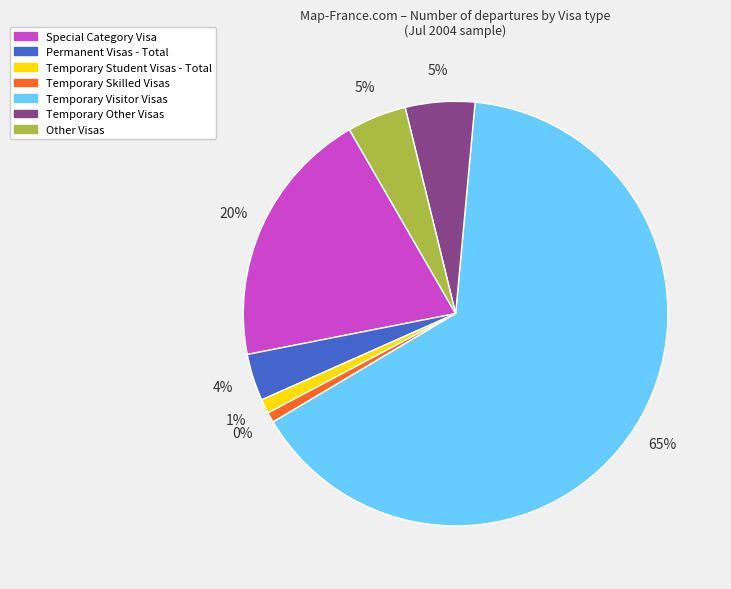

What is the largest slice in the pie chart?

Temporary Visitor Visas